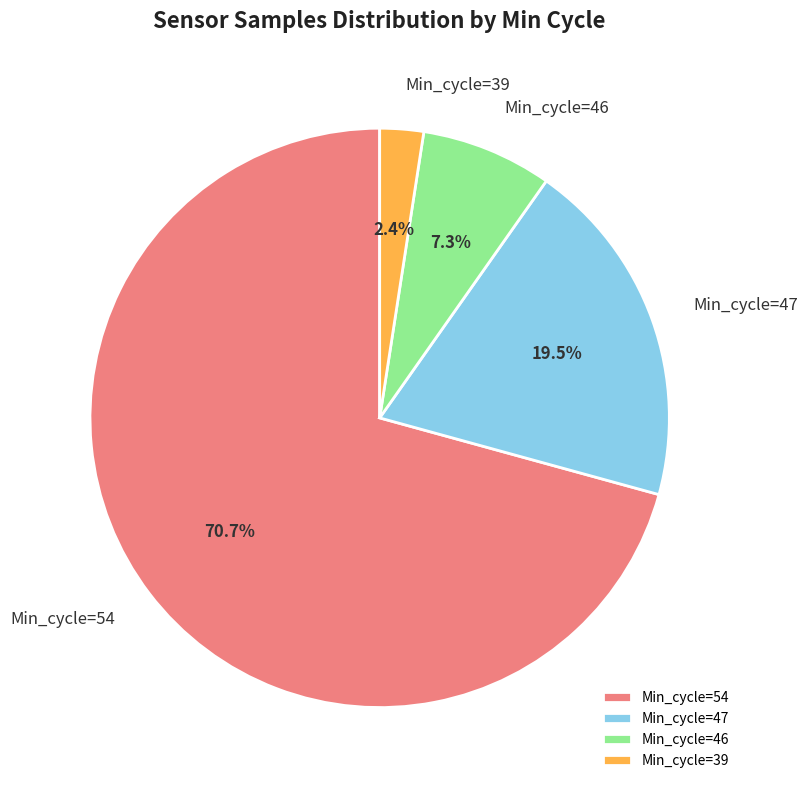

What is the total percentage of Min_cycle=39 and Min_cycle=54?

73.2%